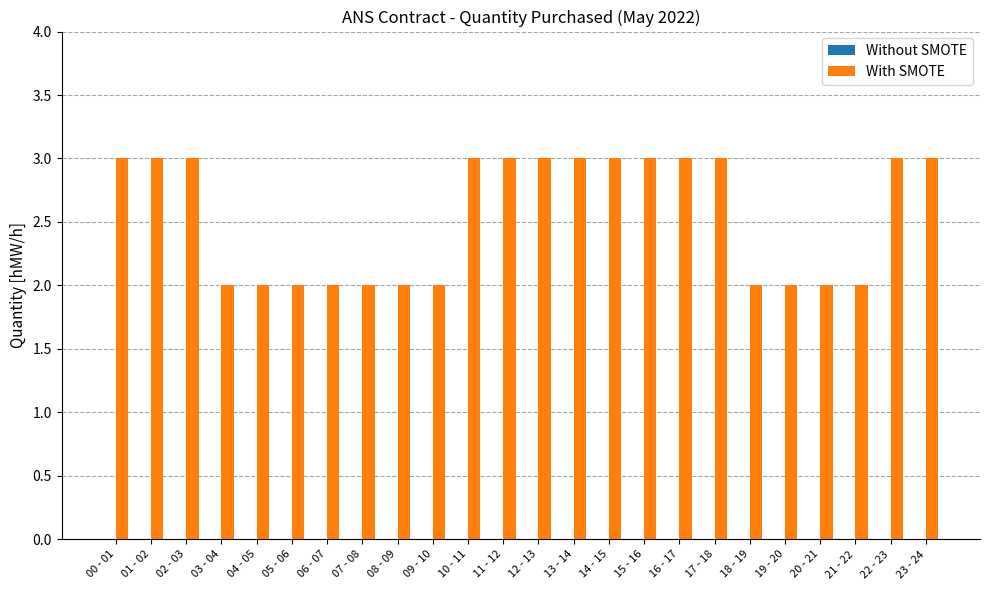

Reading right to left, transcribe all the data shown in this chart.

23 - 24=3	22 - 23=3	21 - 22=2	20 - 21=2	19 - 20=2	18 - 19=2	17 - 18=3	16 - 17=3	15 - 16=3	14 - 15=3	13 - 14=3	12 - 13=3	11 - 12=3	10 - 11=3	09 - 10=2	08 - 09=2	07 - 08=2	06 - 07=2	05 - 06=2	04 - 05=2	03 - 04=2	02 - 03=3	01 - 02=3	00 - 01=3